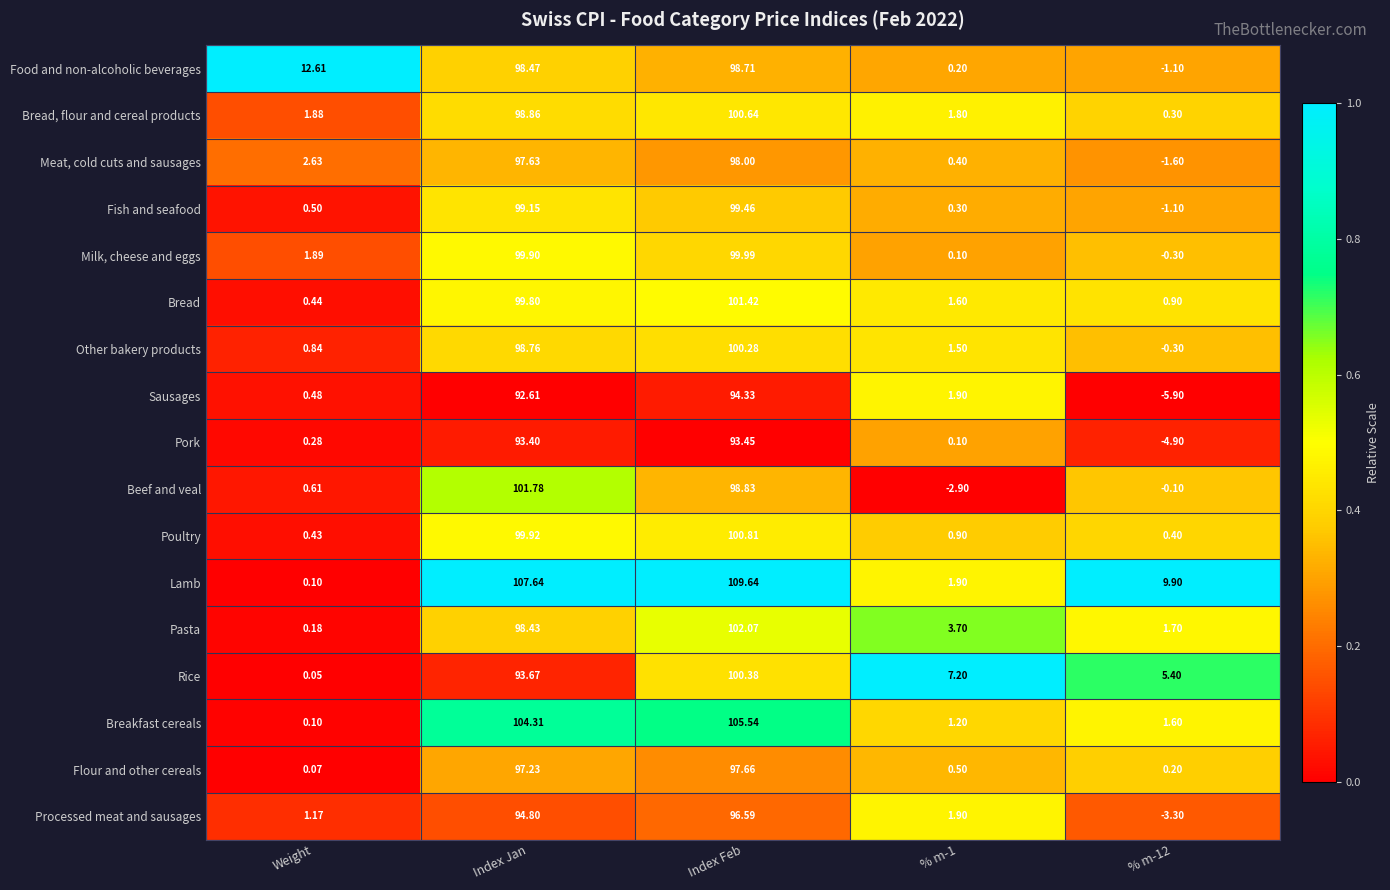

Which category has the lowest value in the Breakfast cereals series?

Weight